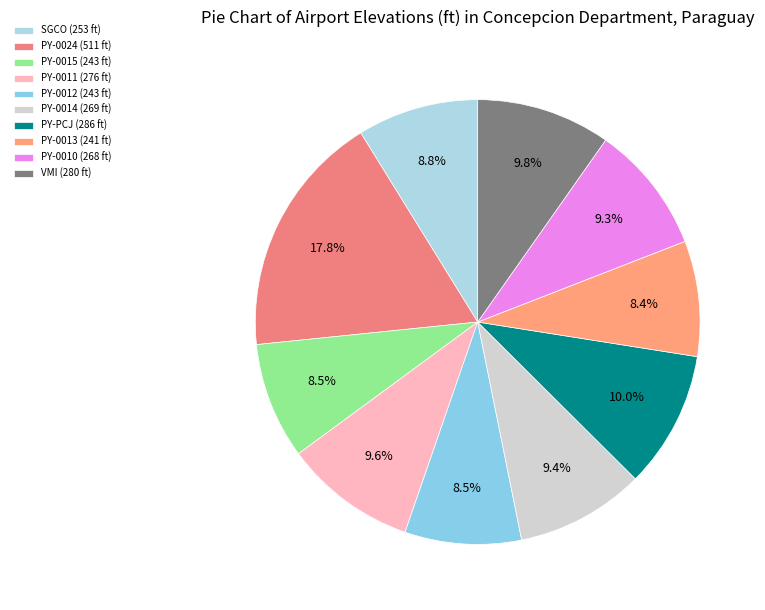

How many slices are in this pie chart?

10